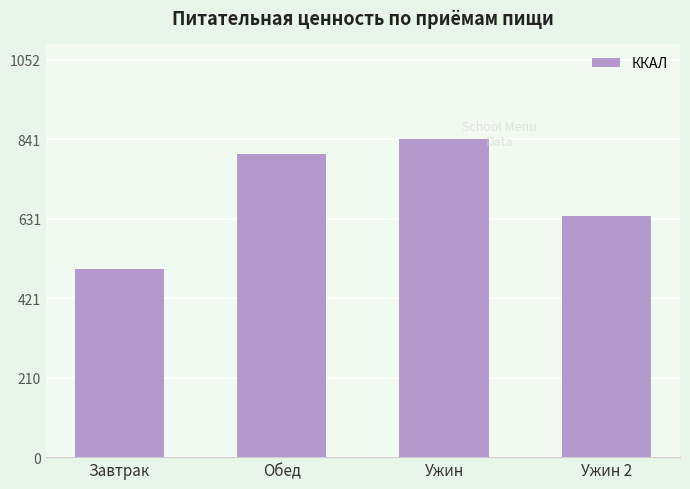

Does the chart contain any negative values?

No